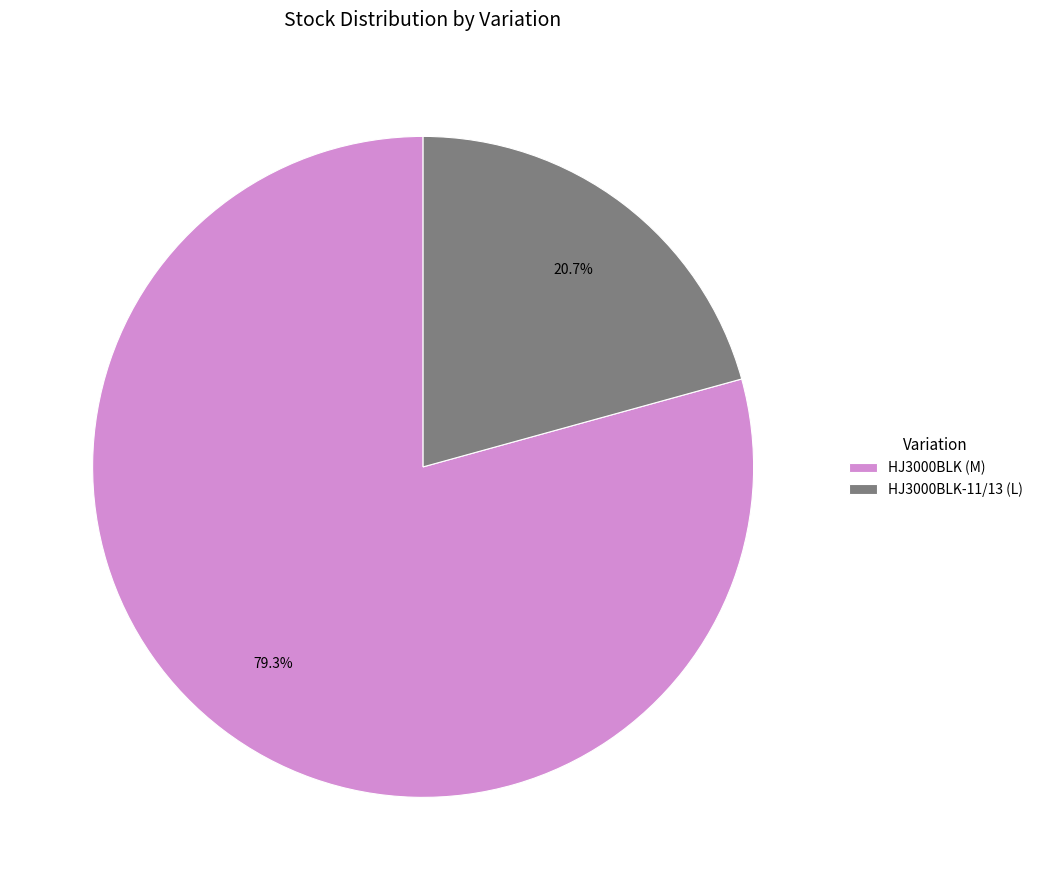

To the nearest percent, what is the average slice percentage?

50%